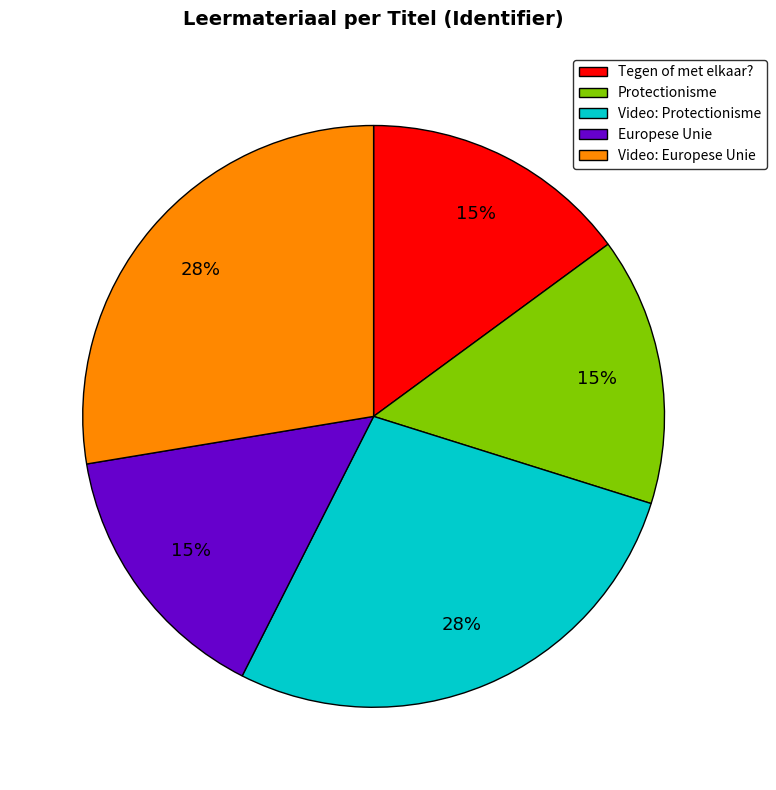

Do Video: Europese Unie and Protectionisme together represent more than half of the pie?

No